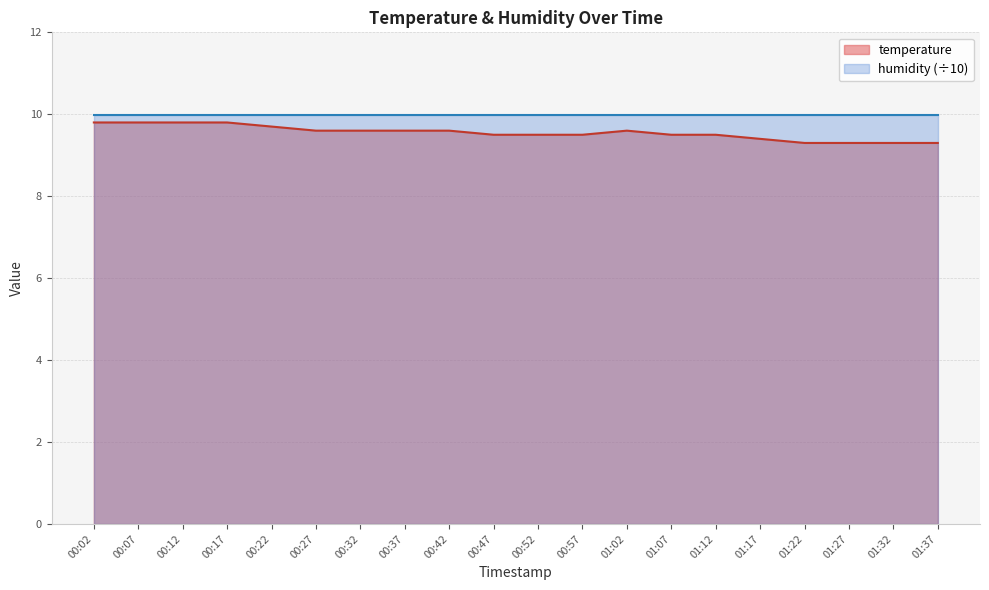

Reading left to right, what are all the values shown in this chart?

00:02=9.8	00:07=9.8	00:12=9.8	00:17=9.8	00:22=9.7	00:27=9.6	00:32=9.6	00:37=9.6	00:42=9.6	00:47=9.5	00:52=9.5	00:57=9.5	01:02=9.6	01:07=9.5	01:12=9.5	01:17=9.4	01:22=9.3	01:27=9.3	01:32=9.3	01:37=9.3